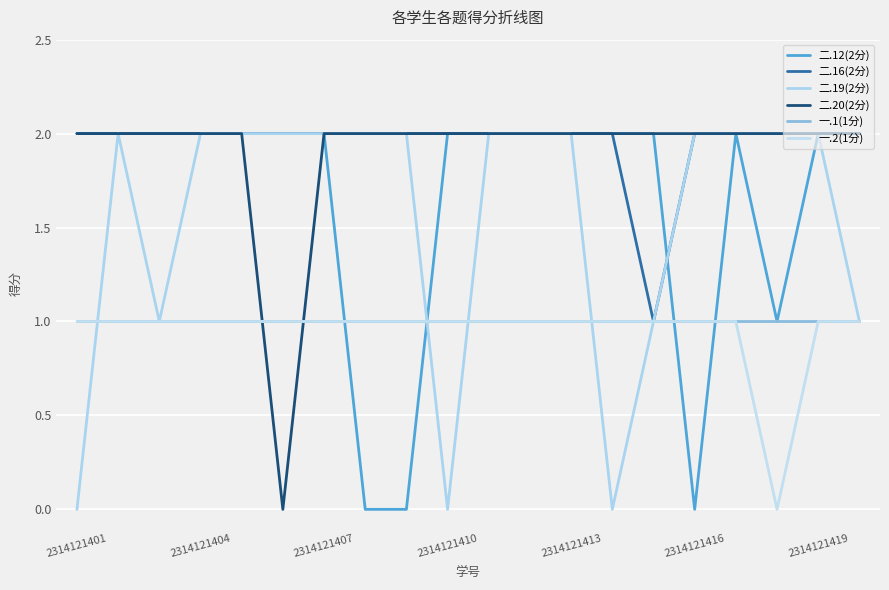

Does the chart have visible grid lines?

Yes